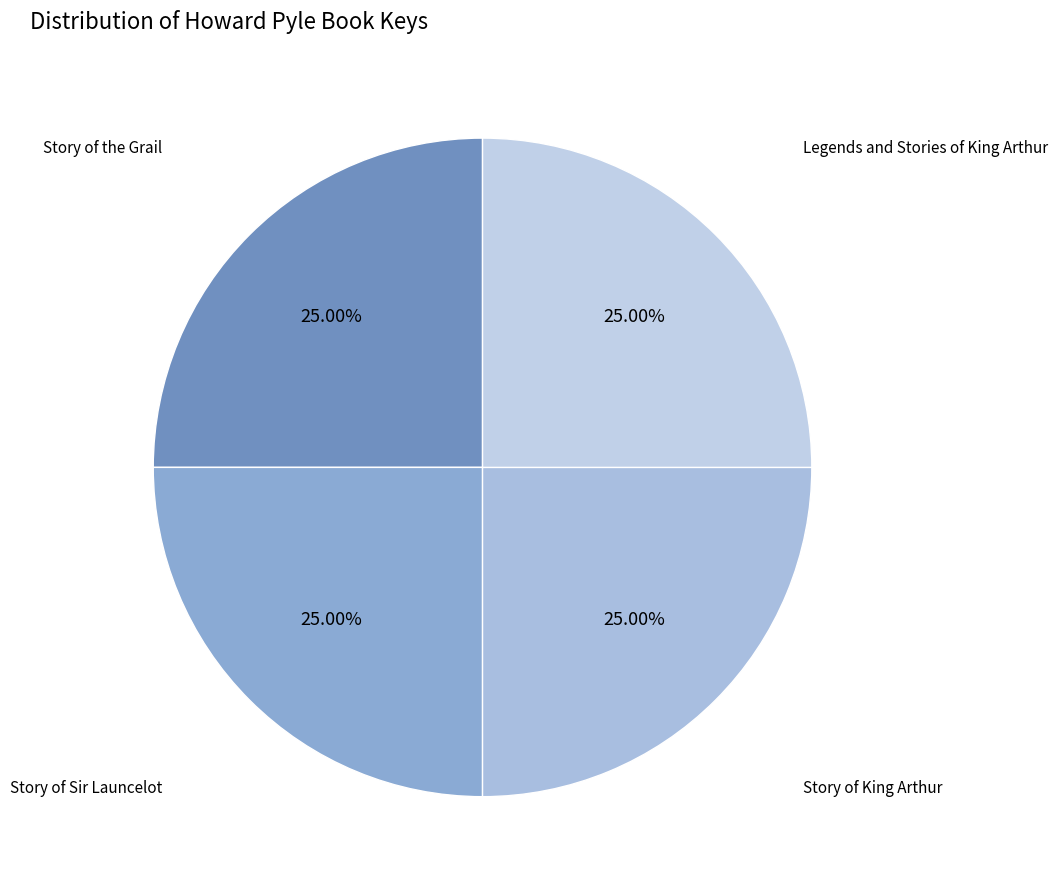

Does any single category account for the majority?

No